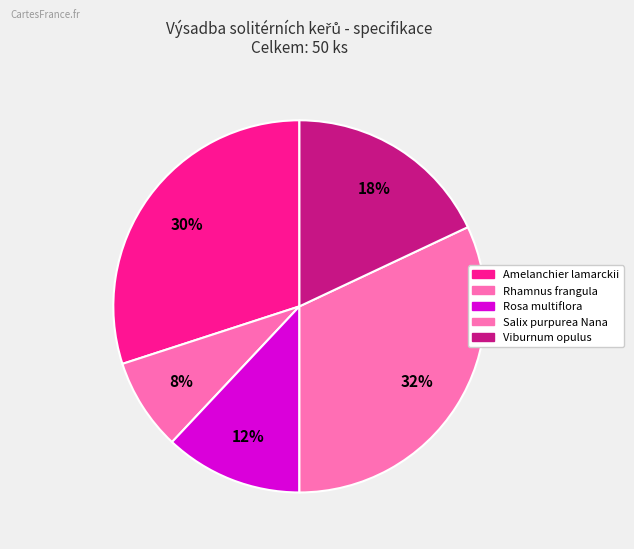

To the nearest percent, what is the difference between the Rhamnus frangula and Salix purpurea Nana slice percentages?

24%